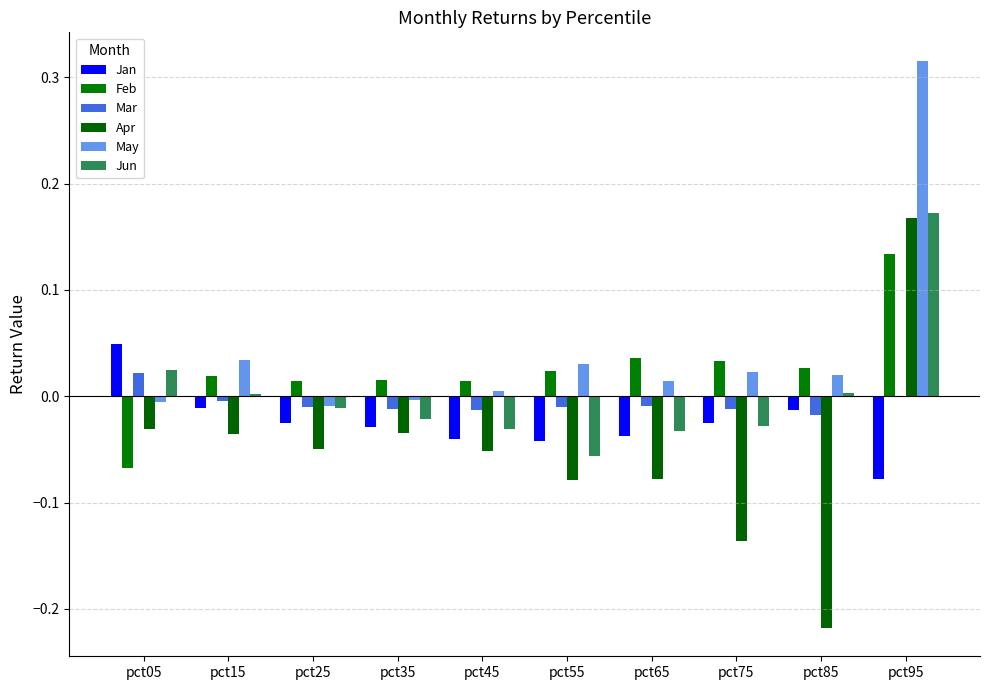

Count the number of categories in the chart.

10